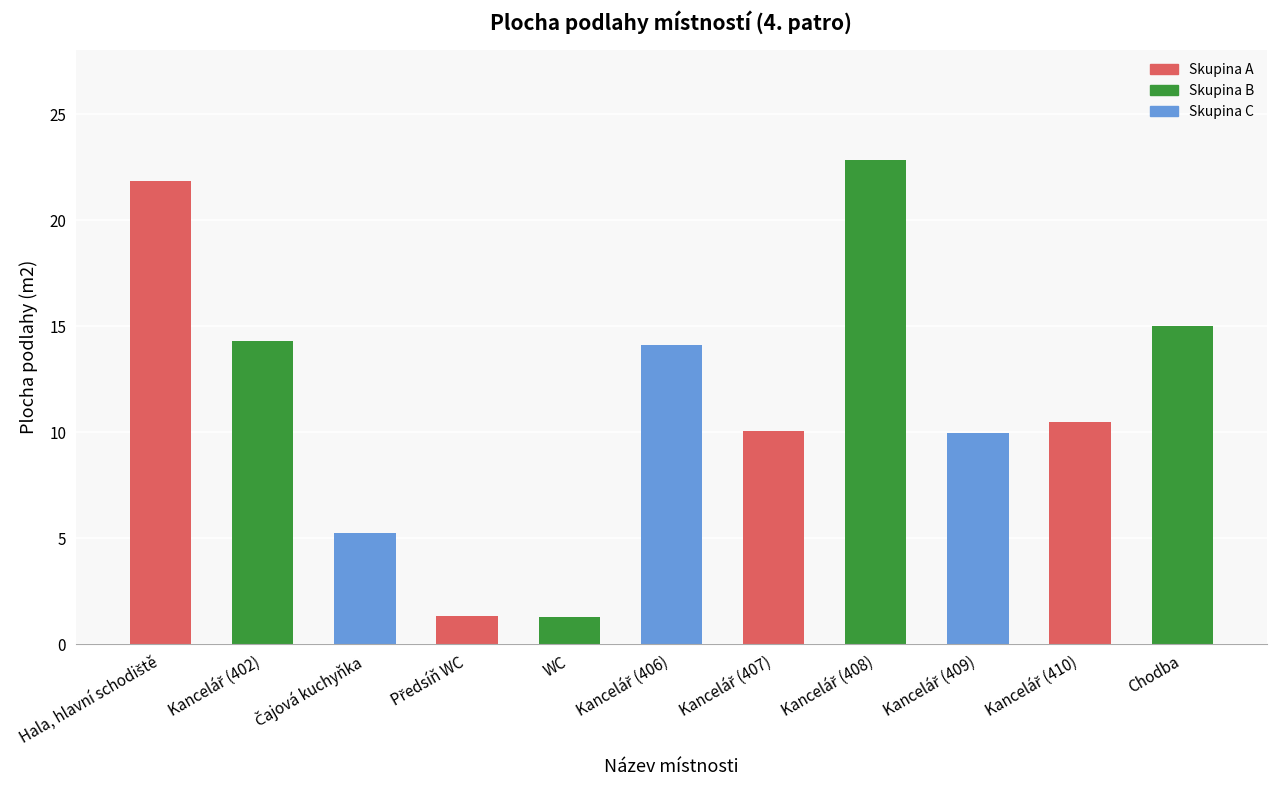

What is the difference between the maximum and minimum values?

21.6